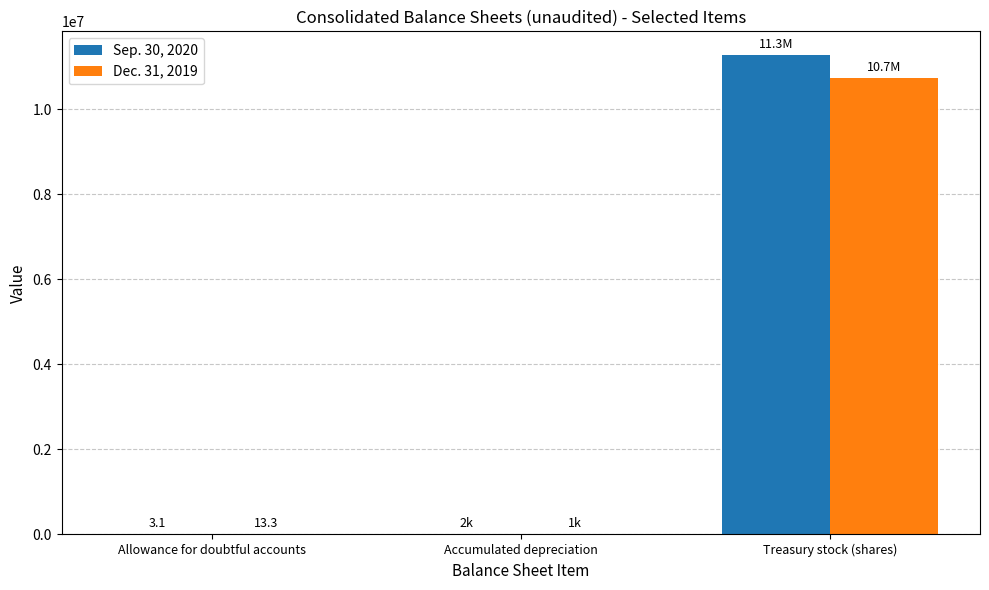

Is it true that Sep. 30, 2020 equals 11266353.0 at Treasury stock (shares)?

True